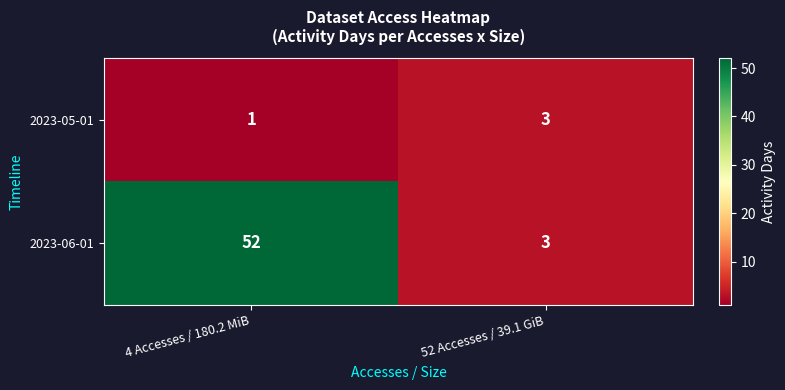

Rank the series by their average value, from highest to lowest.

2023-06-01, 2023-05-01